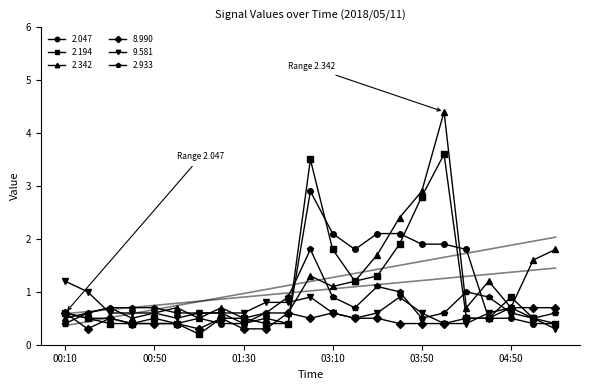

What is the lowest value of the 2.933 series?

0.4